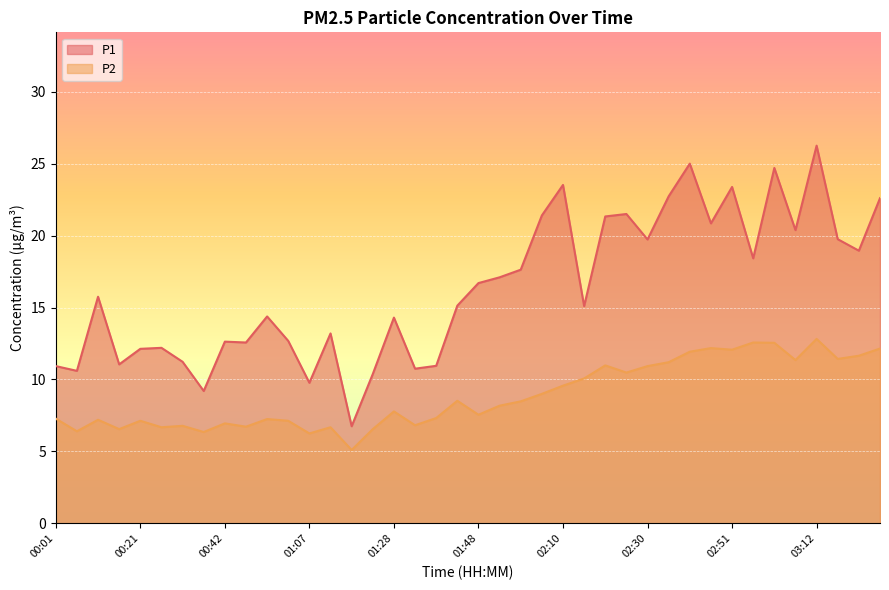

What is the difference between the P1 values at 01:59 and 01:53?

0.5